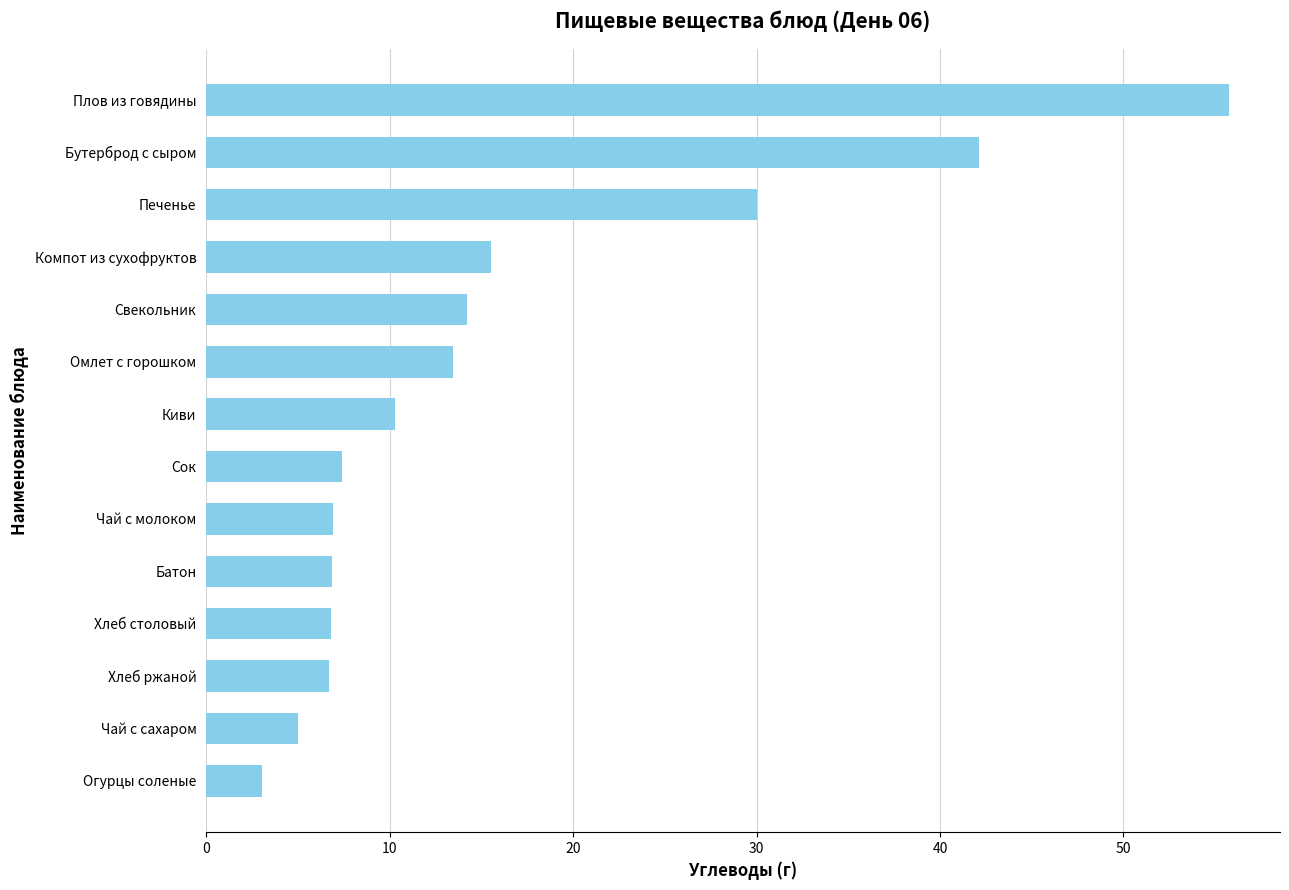

Count the number of values greater than 10.

7